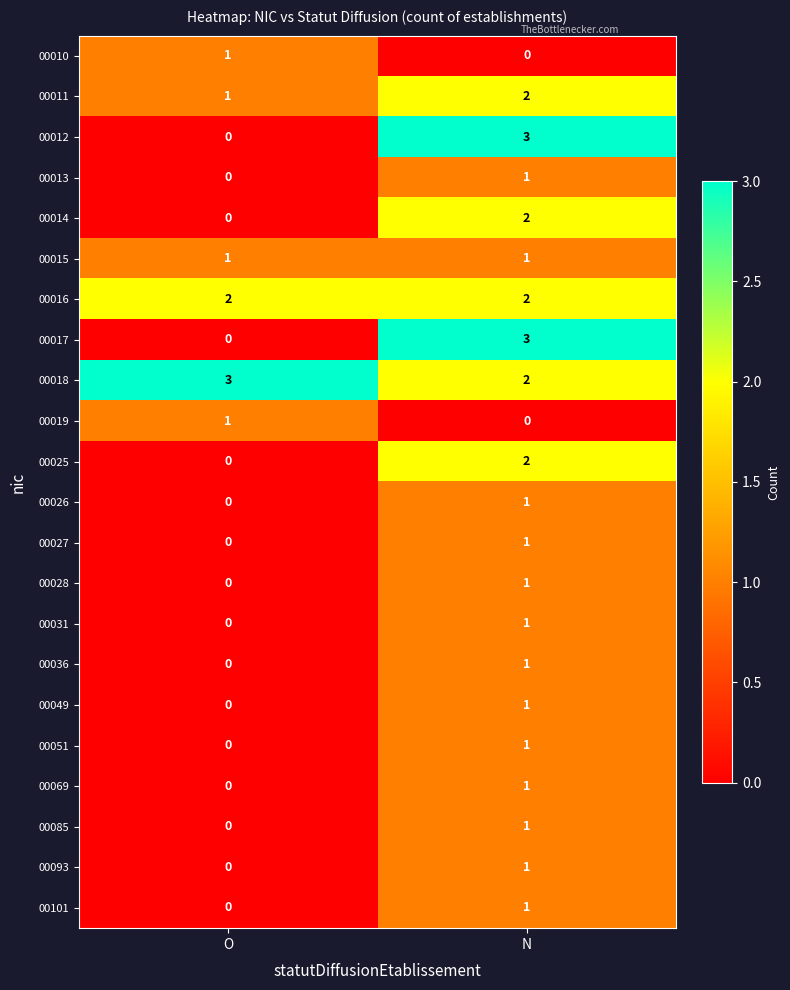

The value of 00018 at O is 1. True or false?

False